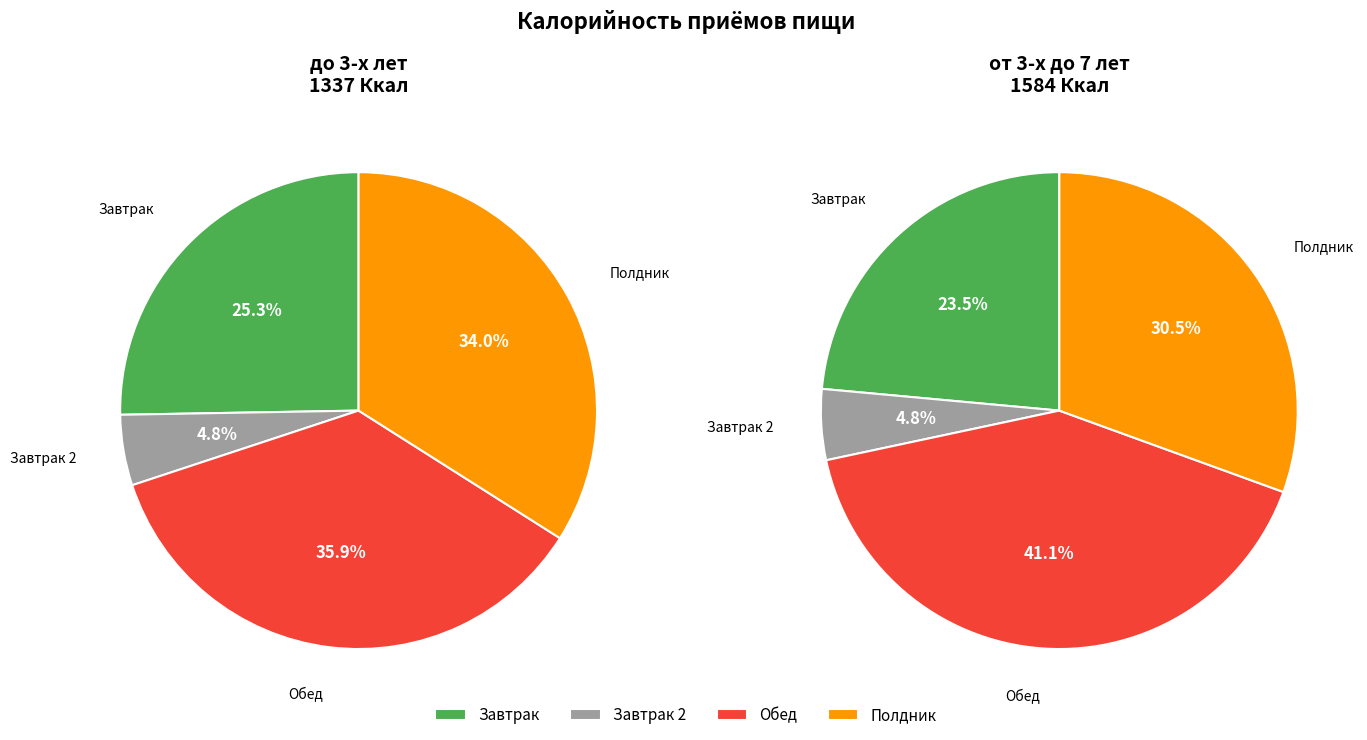

What percentage is NOT represented by от 3-х до 7 лет?

47.5%